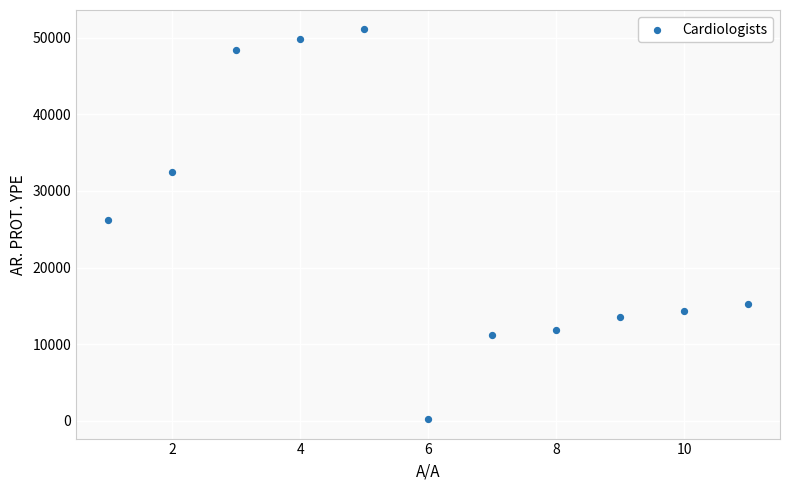

What Y value in the scatter plot is closest to 25642?

26264